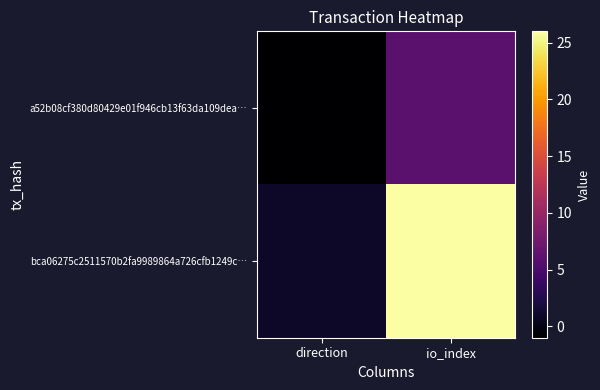

At which category is the sum across all series the highest?

io_index